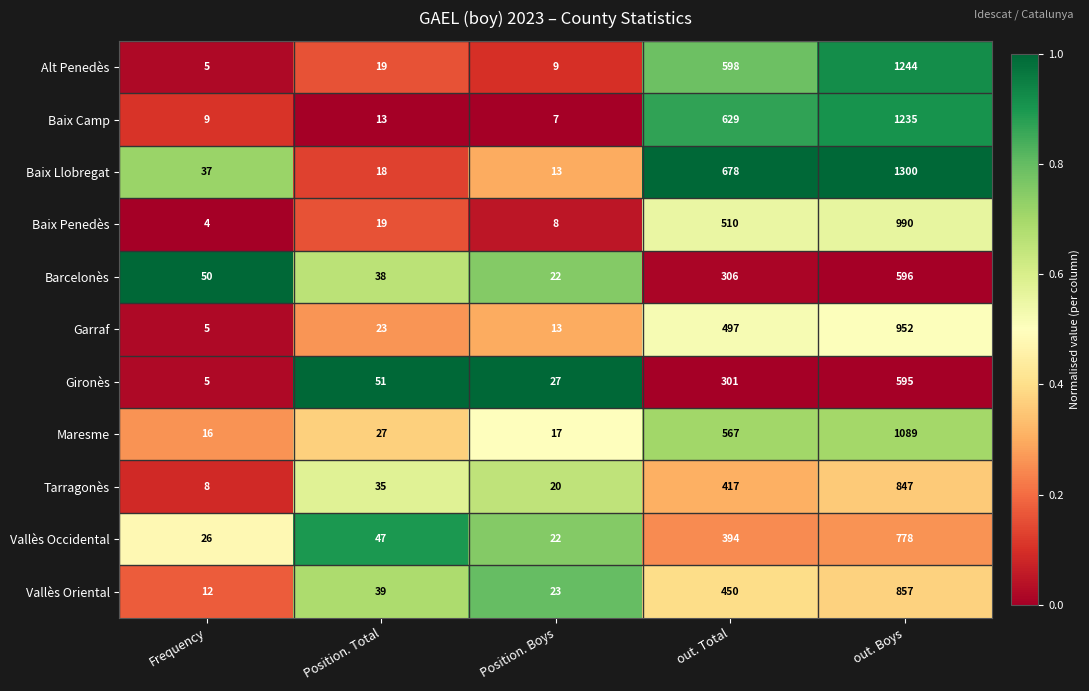

What is the difference between the maximum and minimum values in the Baix Llobregat series?

1287